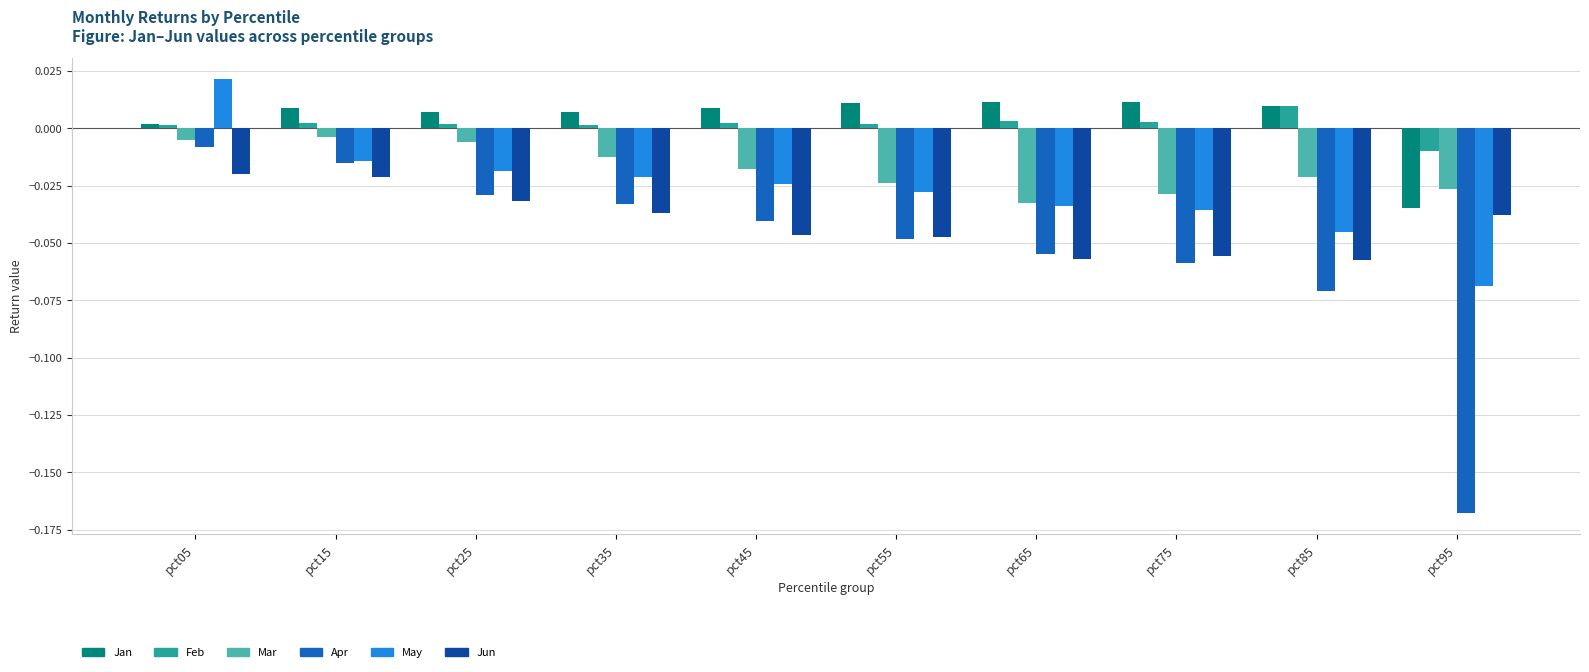

How many values in May are above zero?

1